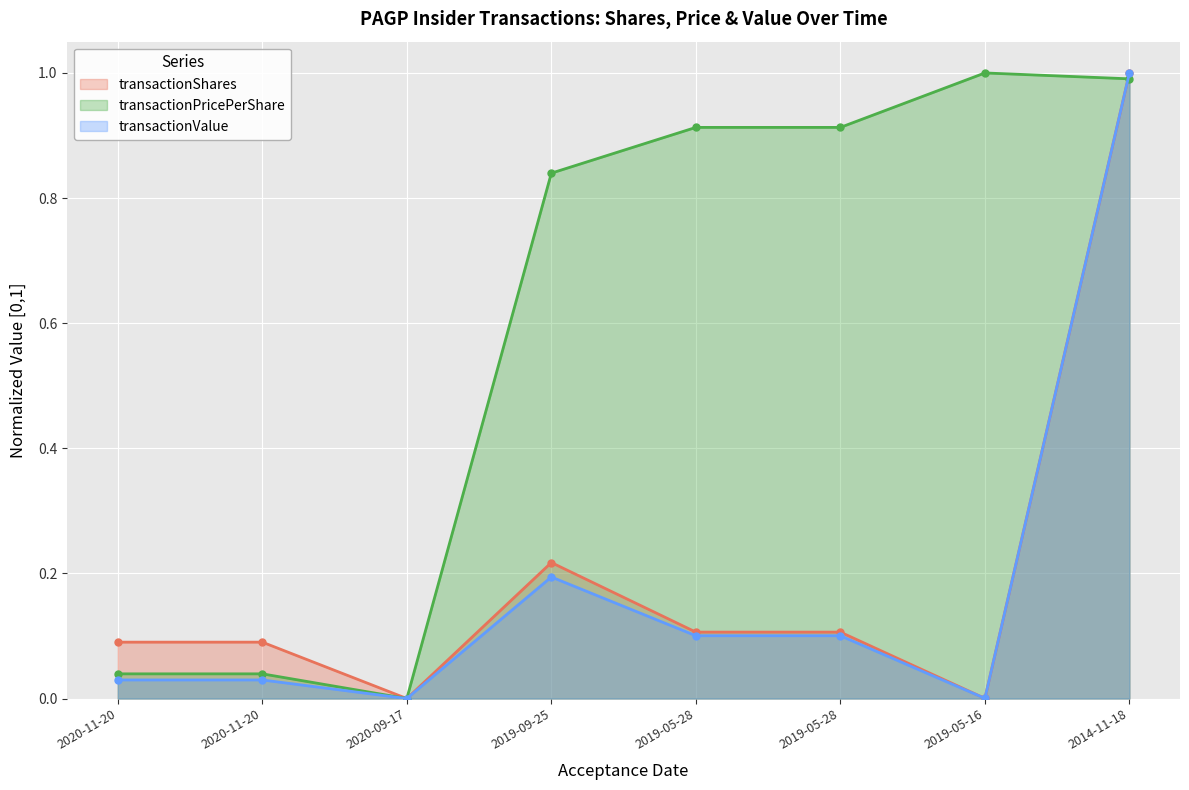

True or false: transactionShares has a value of 0.0 at 2019-05-16.

False